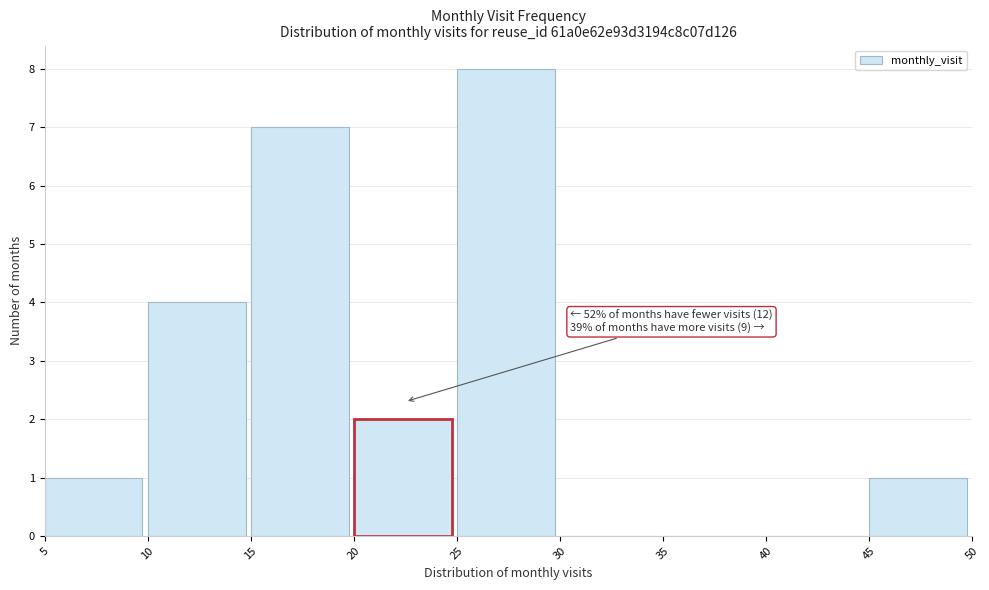

Which range on the x-axis has the tallest bar?

25 to 30